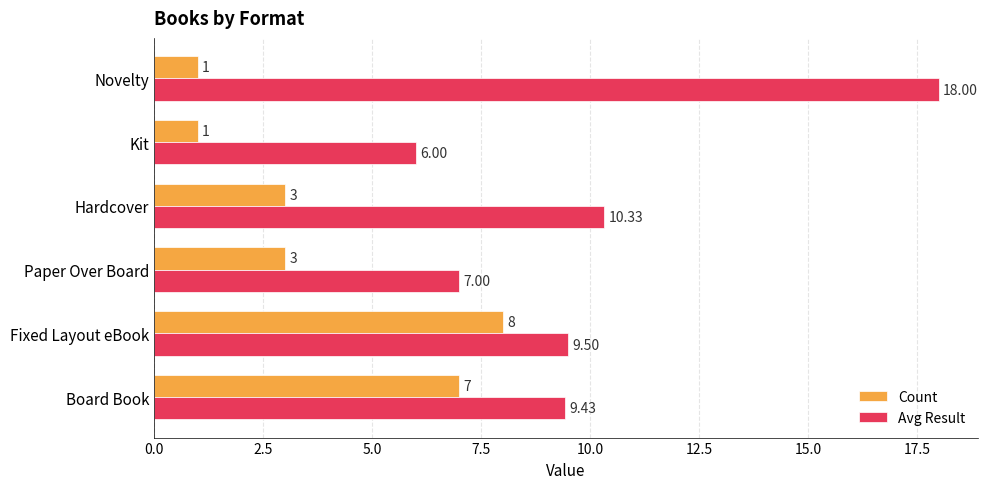

At which category is the sum across all series the highest?

Novelty